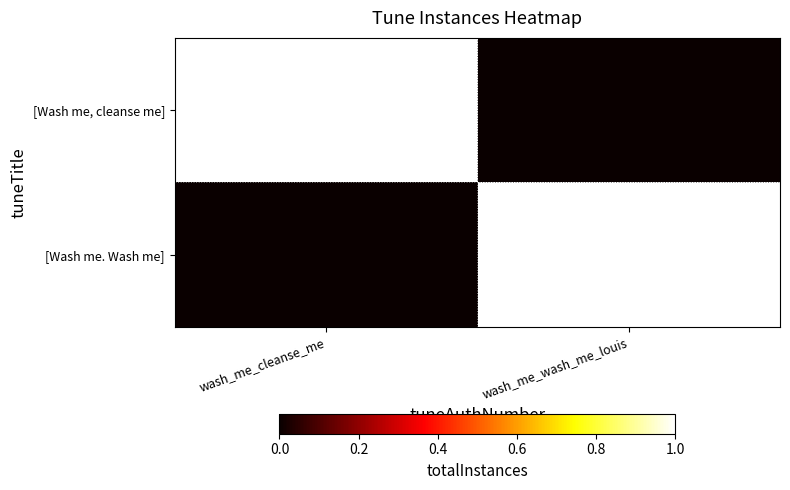

Rank the series by their maximum value, from highest to lowest.

[Wash me, cleanse me], [Wash me. Wash me]